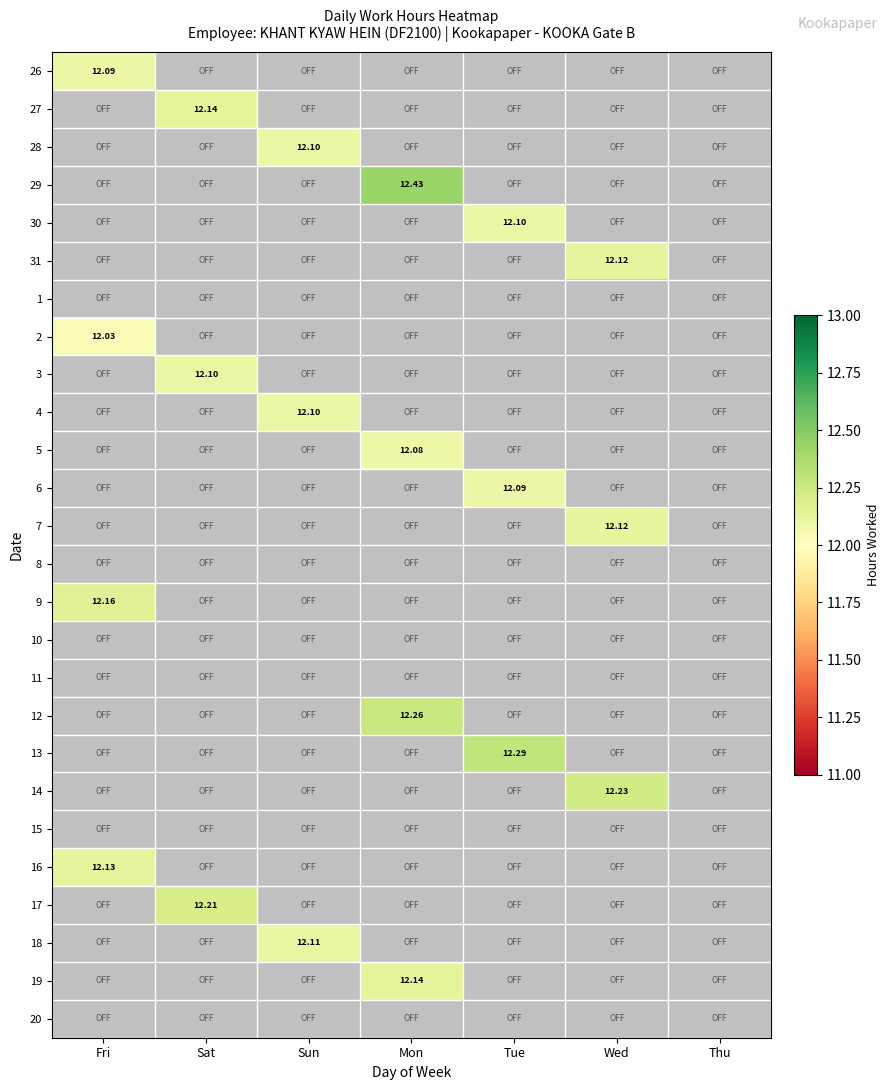

List the labels in order of 14 value, smallest first.

Fri, Sat, Sun, Mon, Tue, Wed, Thu